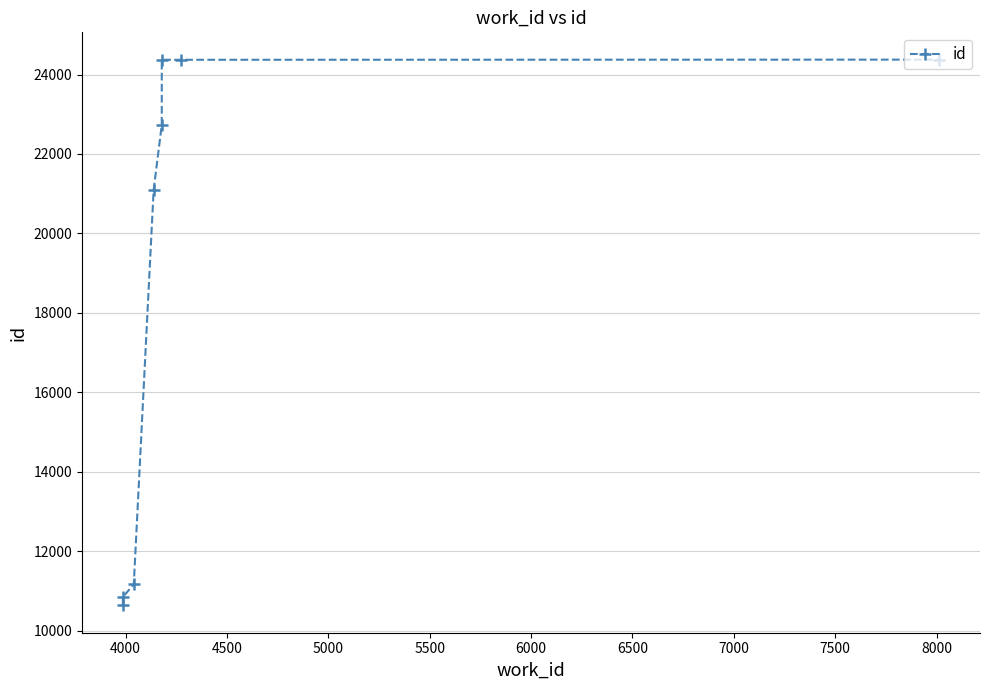

True or false: the data shows 15224 at 4500.

False